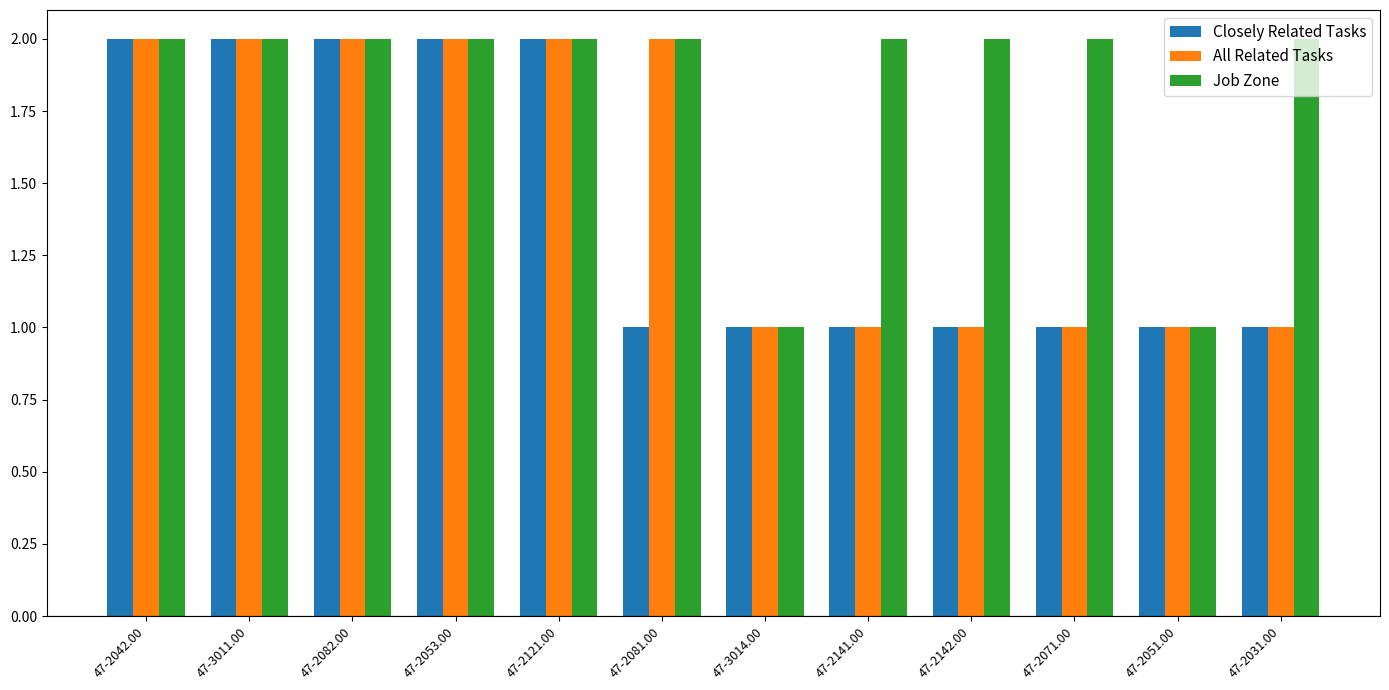

What is the sum of the Job Zone values at 47-2051.00 and 47-3011.00?

3